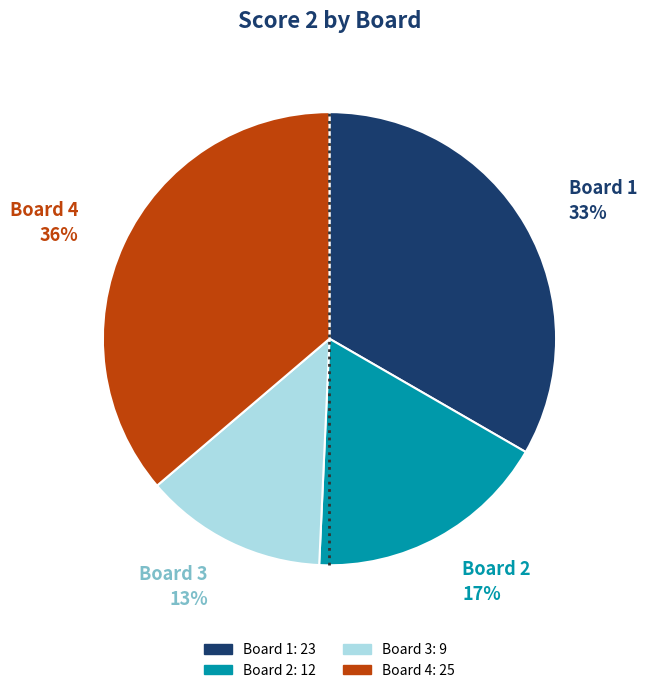

Does any single category account for the majority?

No